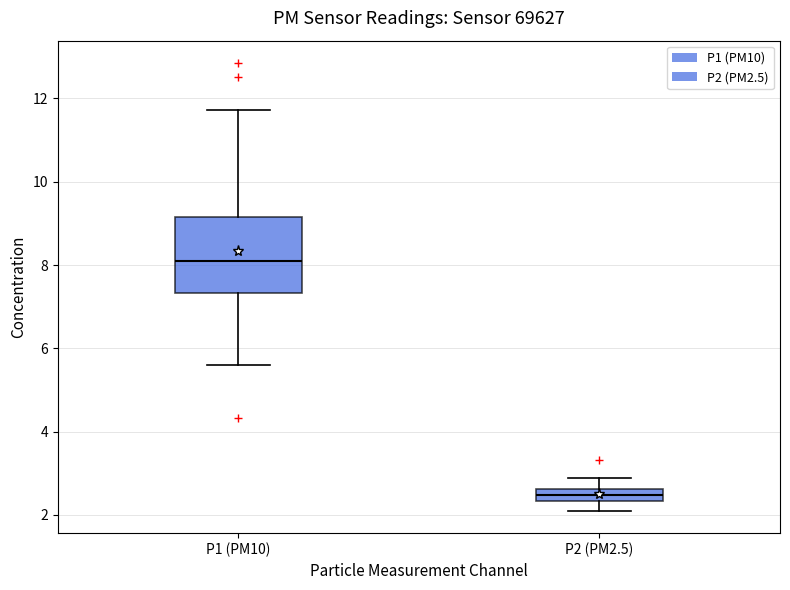

Which box's median line is the highest?

P1 (PM10)